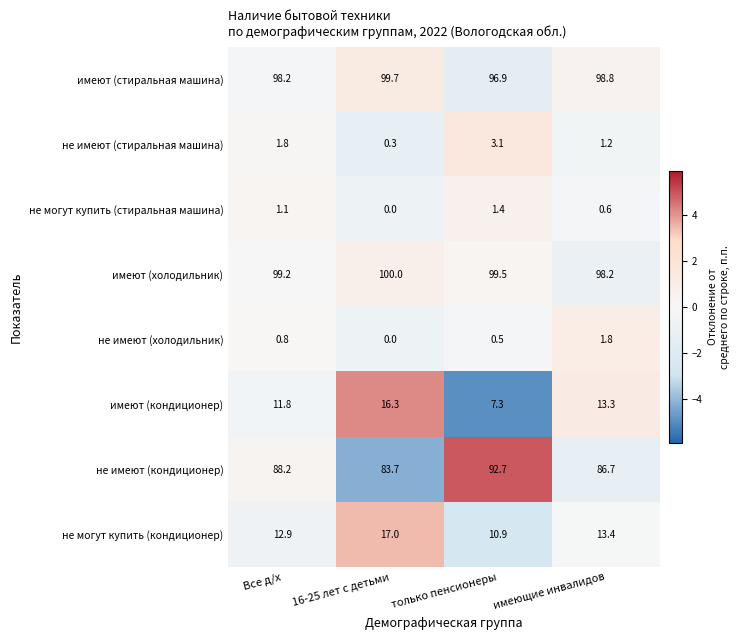

The не имеют (стиральная машина) series shows 1.2 at имеющие инвалидов. True or false?

True